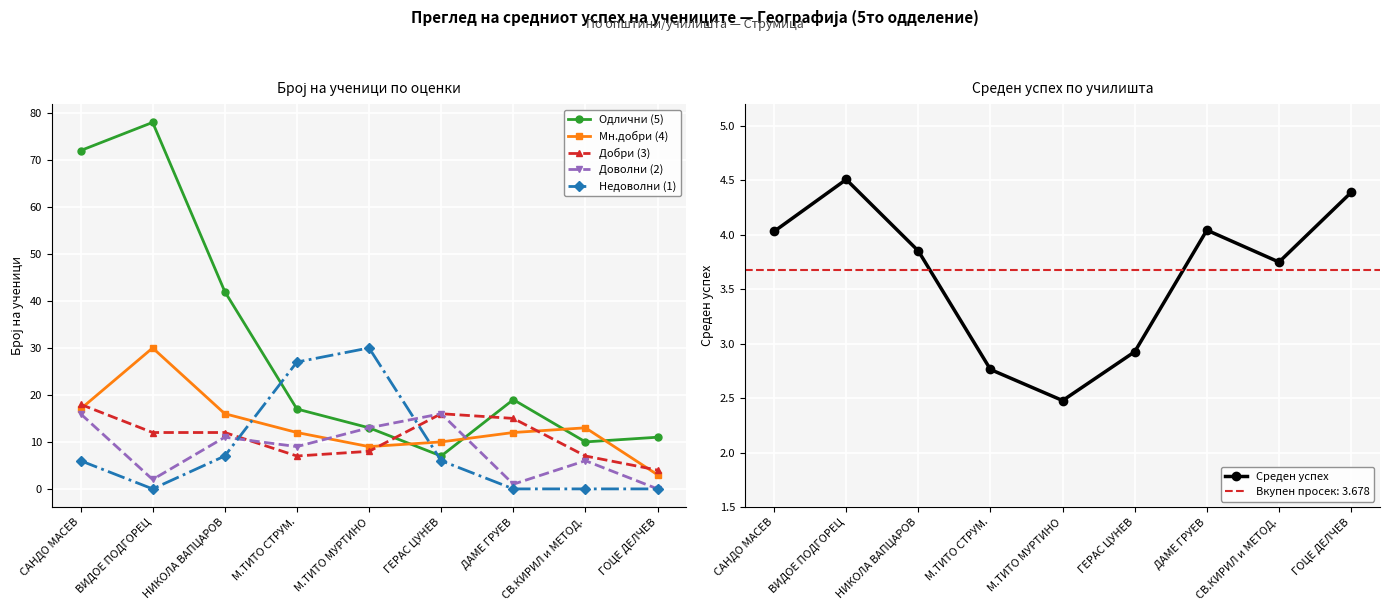

Reading right to left, what are all the values shown in this chart?

Одлични (5): 11.0	10.0	19.0	7.0	13.0	17.0	42.0	78.0	72.0
Мн.добри (4): 3.0	13.0	12.0	10.0	9.0	12.0	16.0	30.0	17.0
Добри (3): 4.0	7.0	15.0	16.0	8.0	7.0	12.0	12.0	18.0
Доволни (2): 0.0	6.0	1.0	16.0	13.0	9.0	11.0	2.0	16.0
Недоволни (1): 0.0	0.0	0.0	6.0	30.0	27.0	7.0	0.0	6.0
Среден успех: 4.4	3.8	4.0	2.9	2.5	2.8	3.9	4.5	4.0